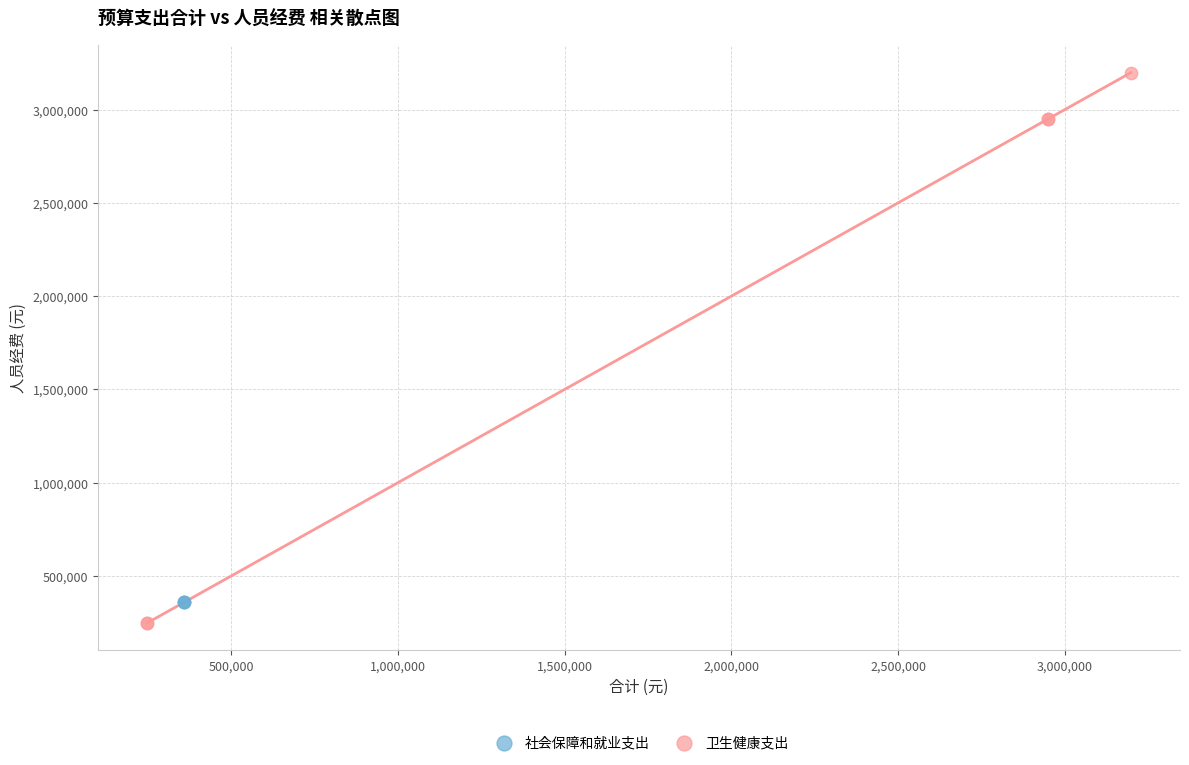

Which series contains the highest Y value?

卫生健康支出